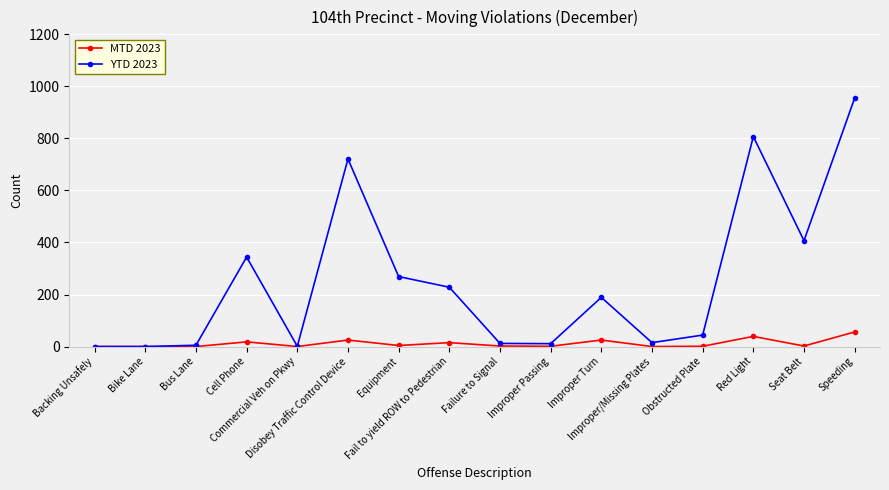

What is the maximum value for YTD 2023?

955